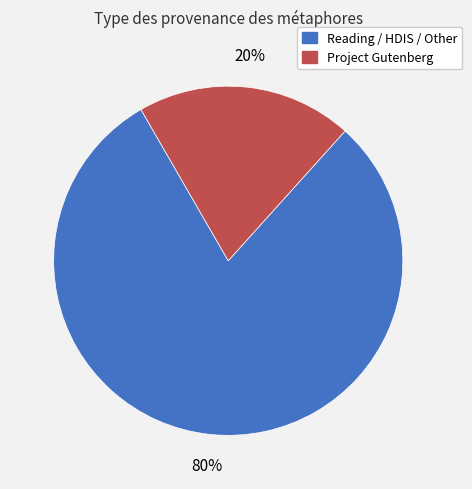

To the nearest percent, what is the difference between the largest and smallest slice percentages?

60%